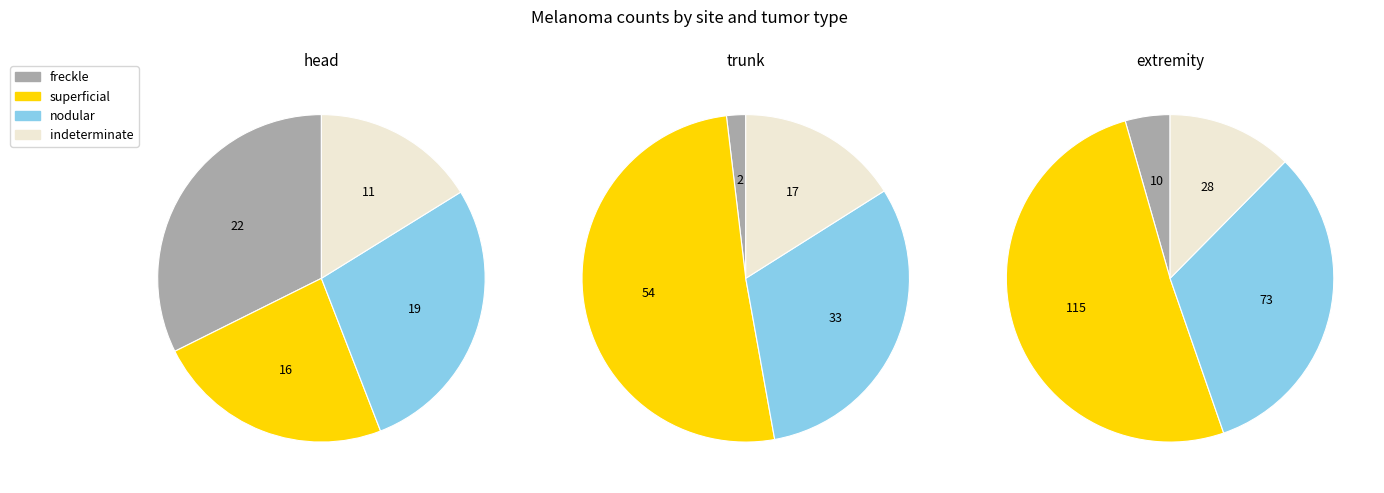

Does trunk represent more than half of the total?

No